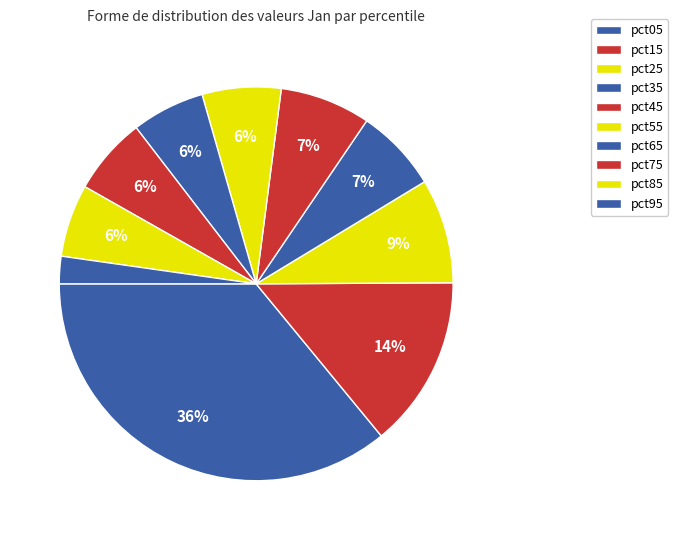

What is the smallest slice in the pie chart?

pct95